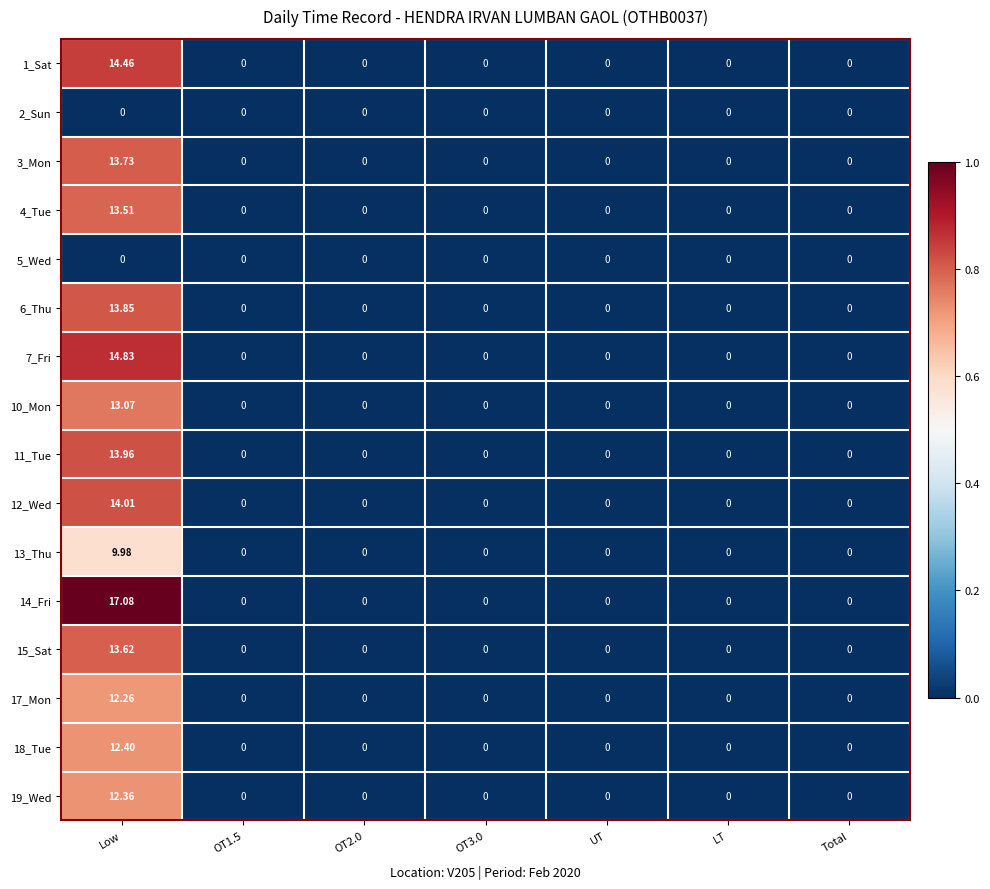

Which category has the highest value across all series?

Low